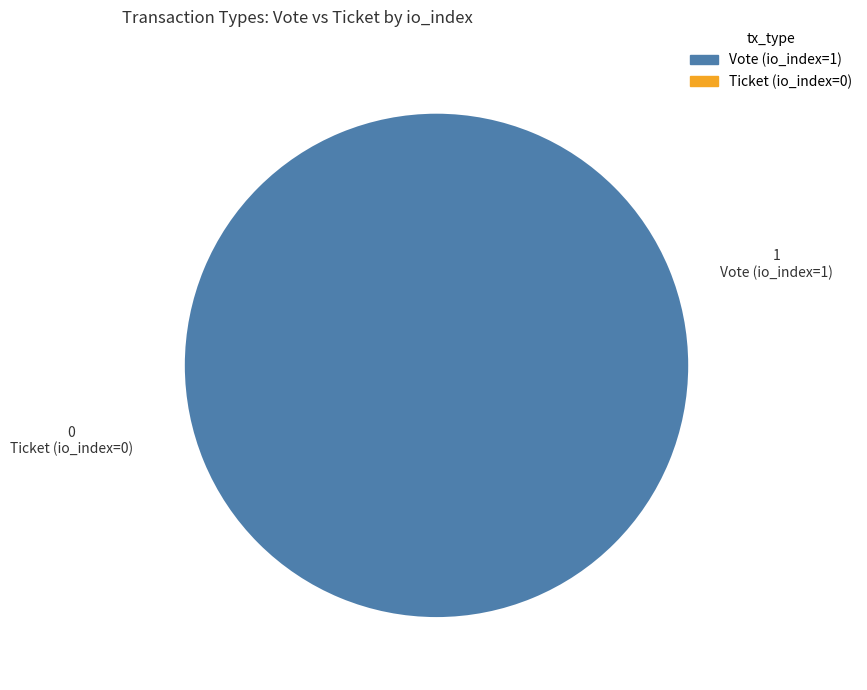

To the nearest percent, what is the average slice percentage?

50%